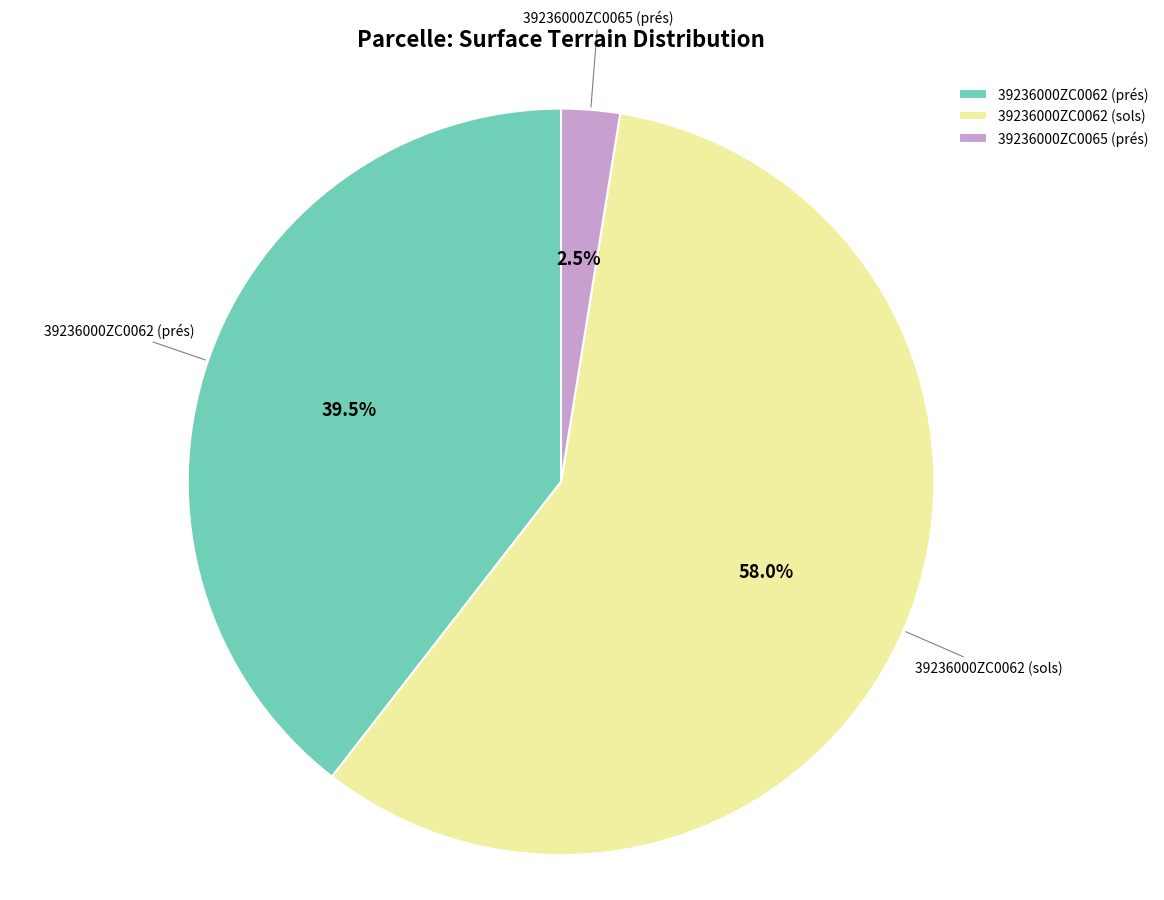

What portion of the pie excludes 39236000ZC0065 (prés)?

97.5%